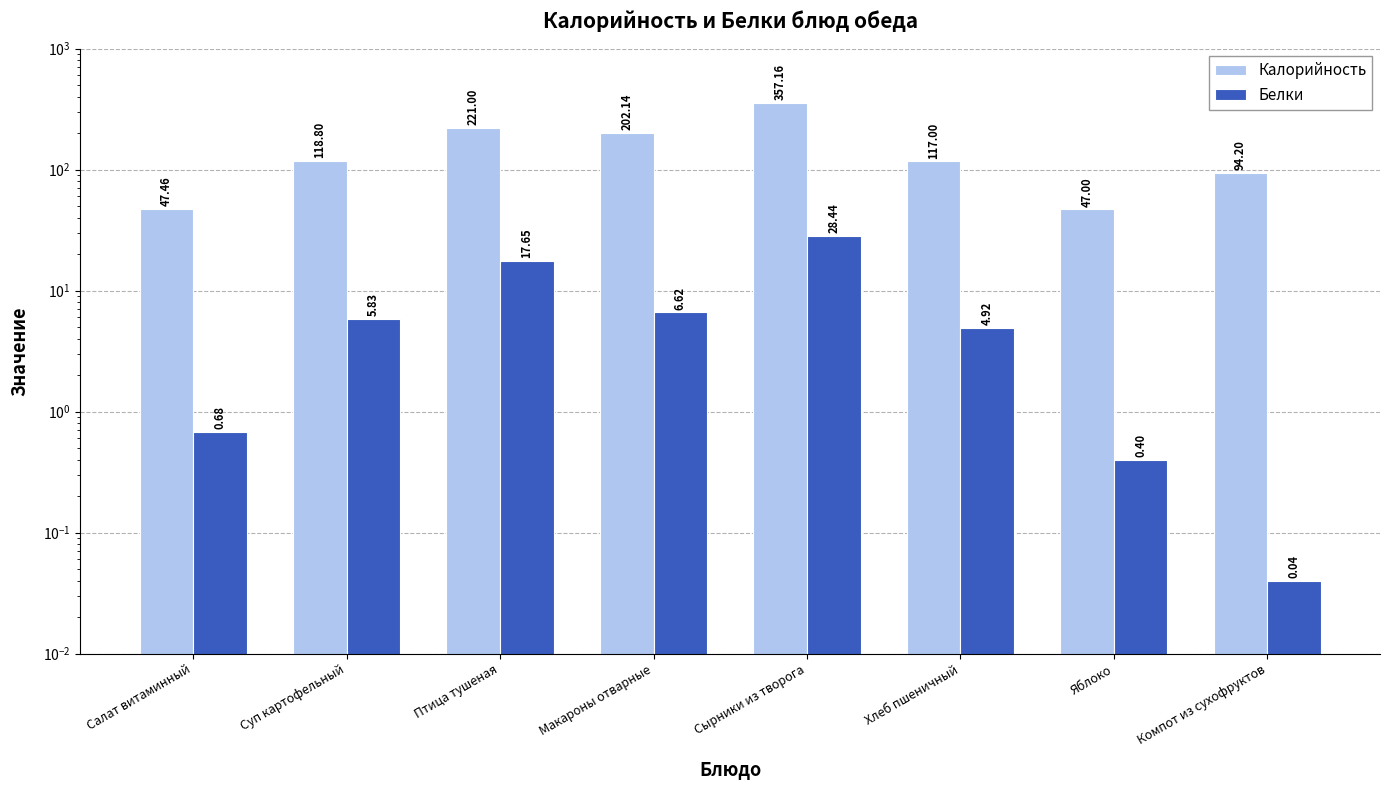

Which series has the largest total across all categories?

Калорийность